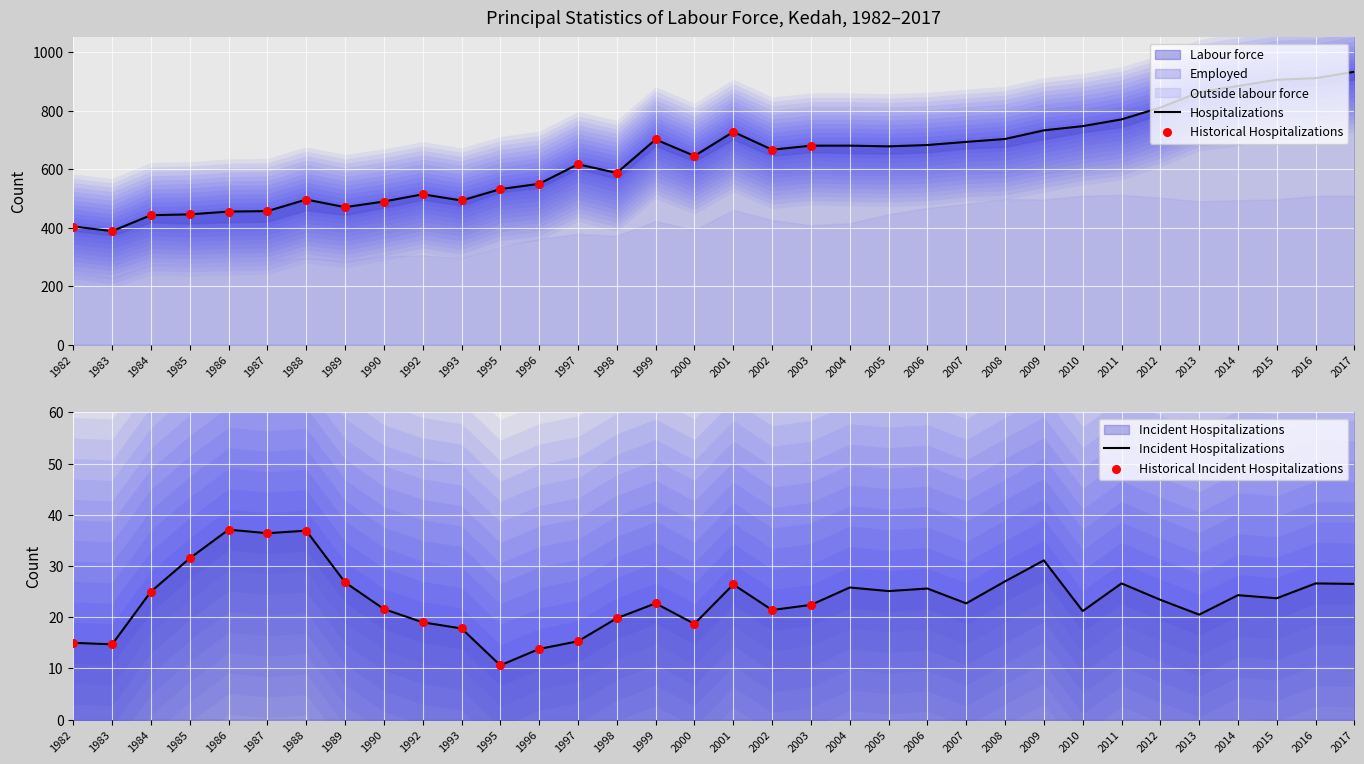

Which series has the largest Y range (max minus min)?

Labour force